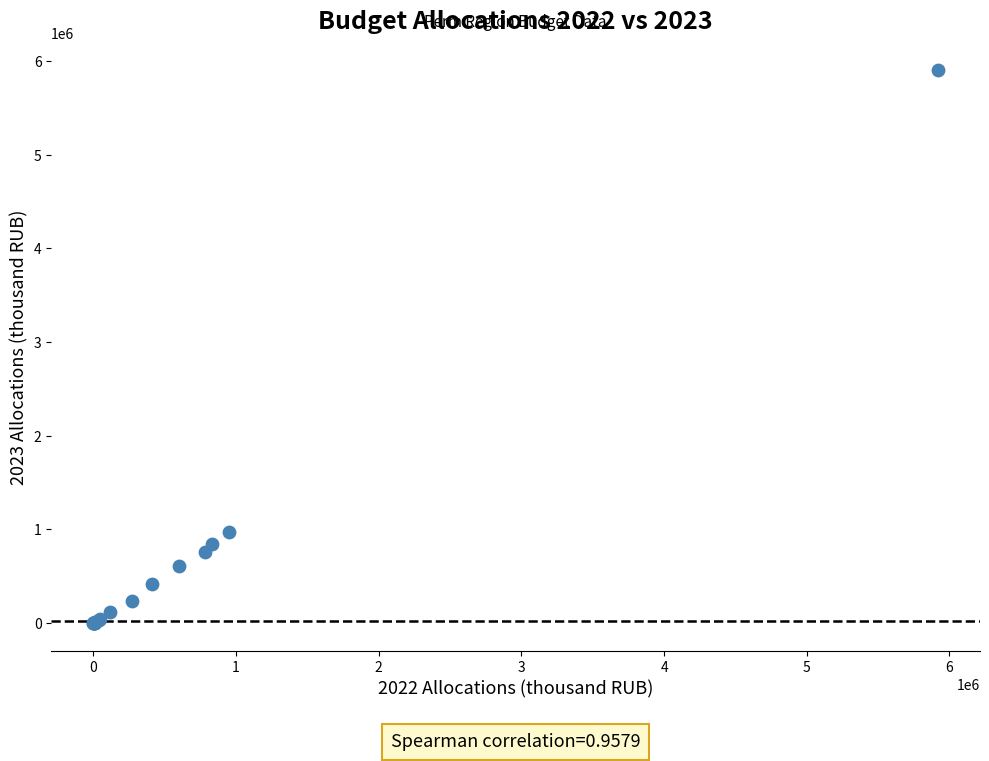

What Y value in the scatter plot is closest to 2951013?

971213.9